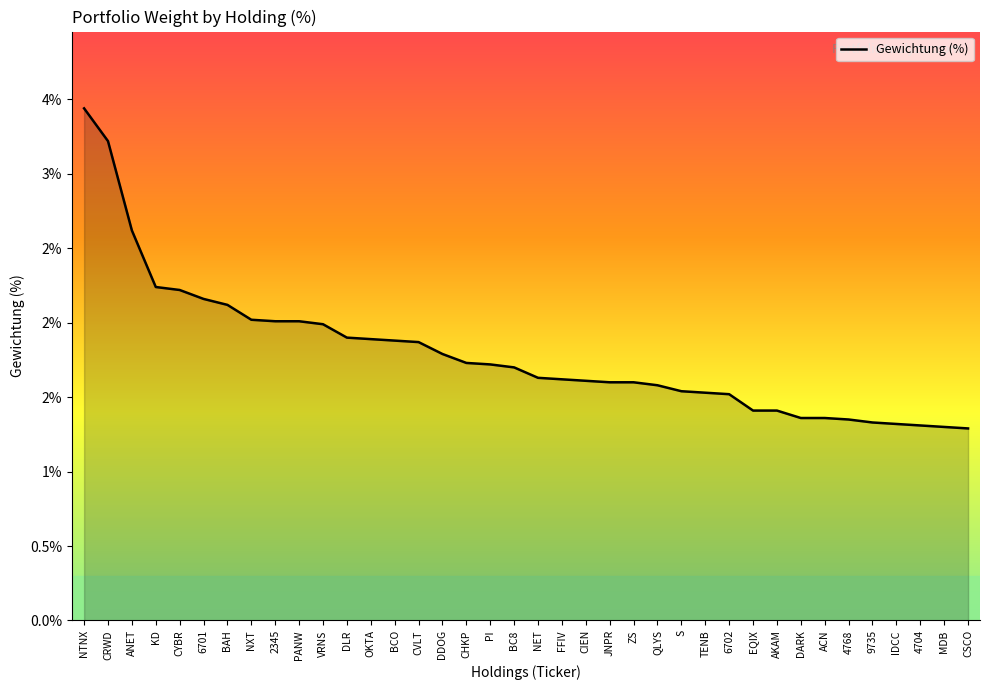

Does the chart have visible grid lines?

No